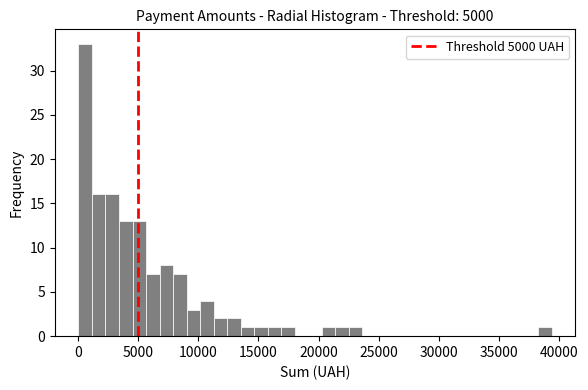

Read against the x-axis, roughly where is the centre of the tallest bar?

500